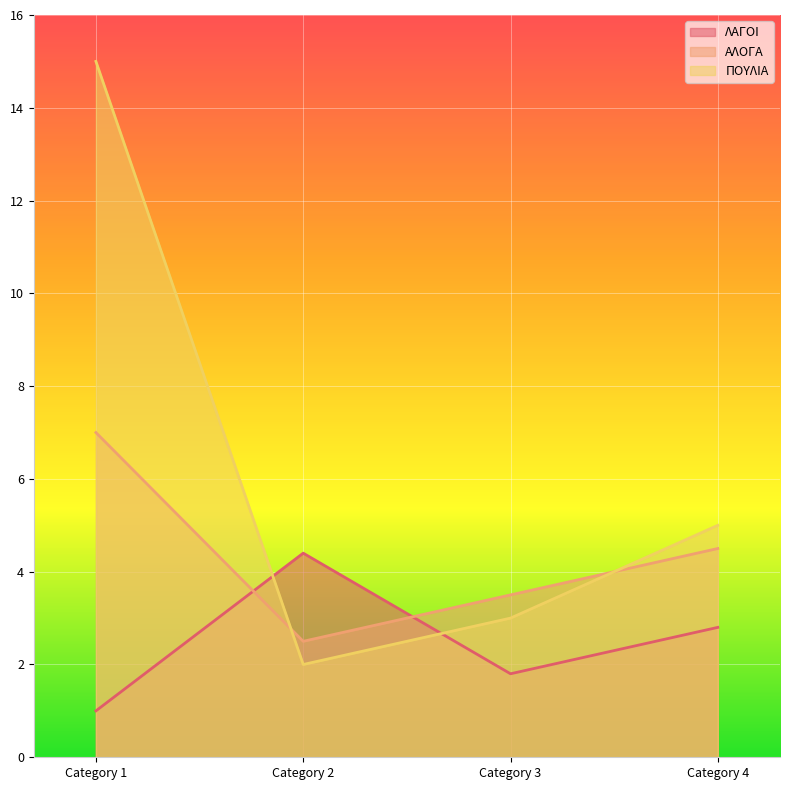

Which series has the largest range (max minus min)?

ΠΟΥΛΙΑ